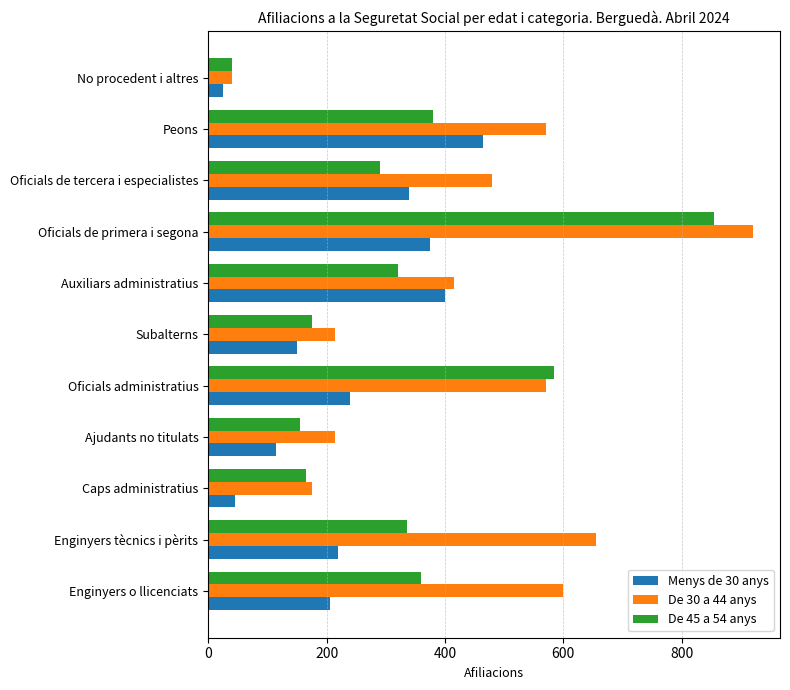

The value of De 30 a 44 anys at Oficials de primera i segona is 264. True or false?

False